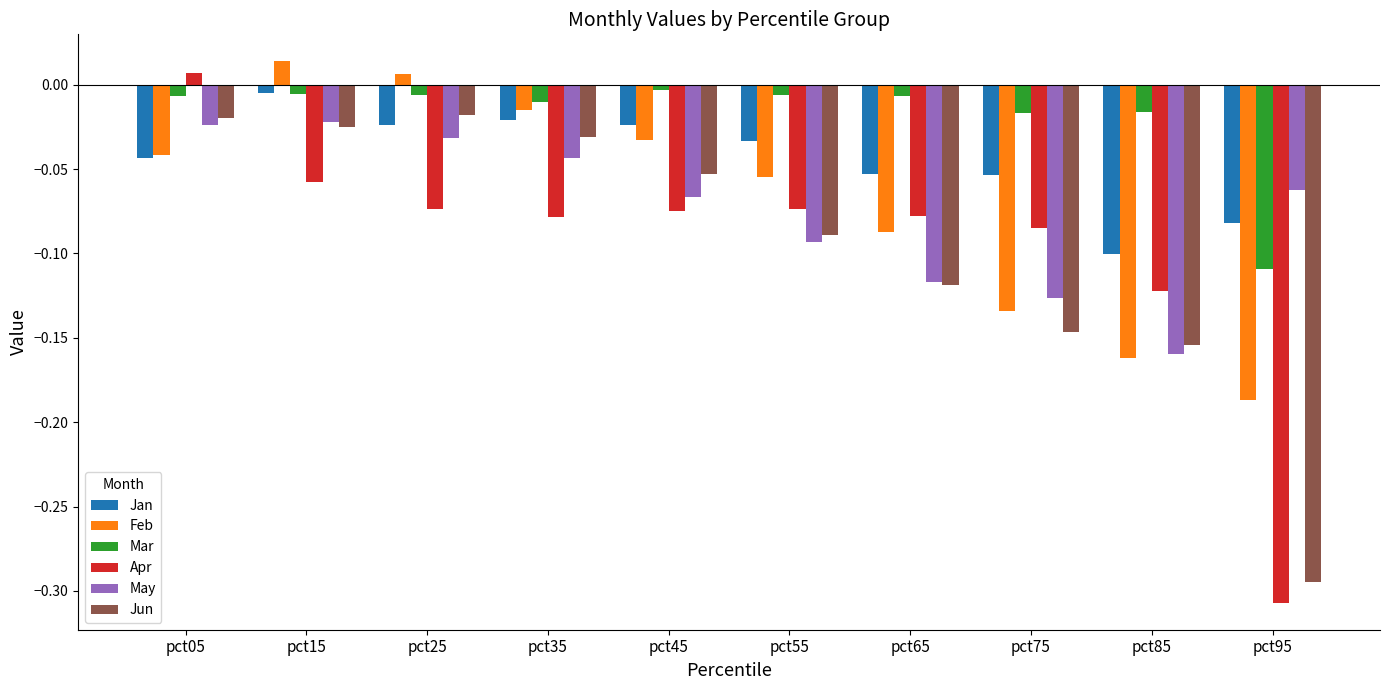

The value of Apr at pct75 is -0.1. True or false?

True